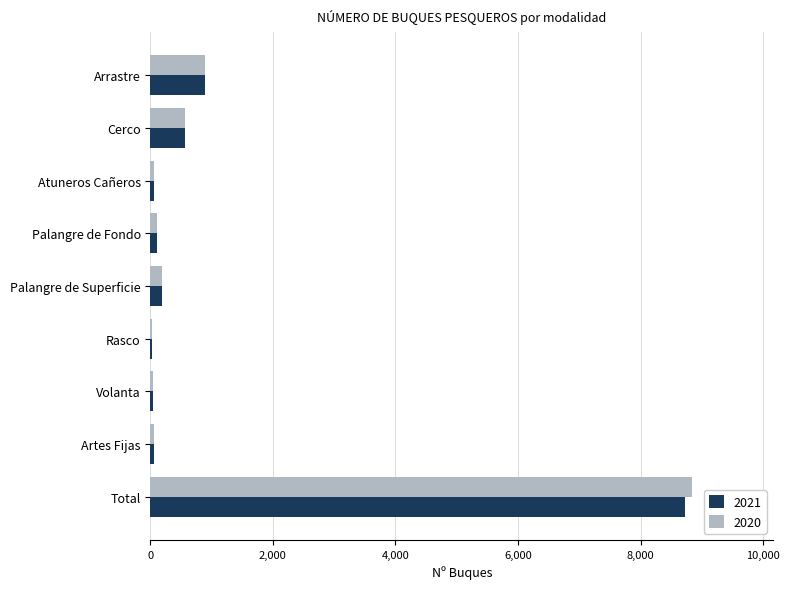

What are all the series names shown in the legend?

2021, 2020